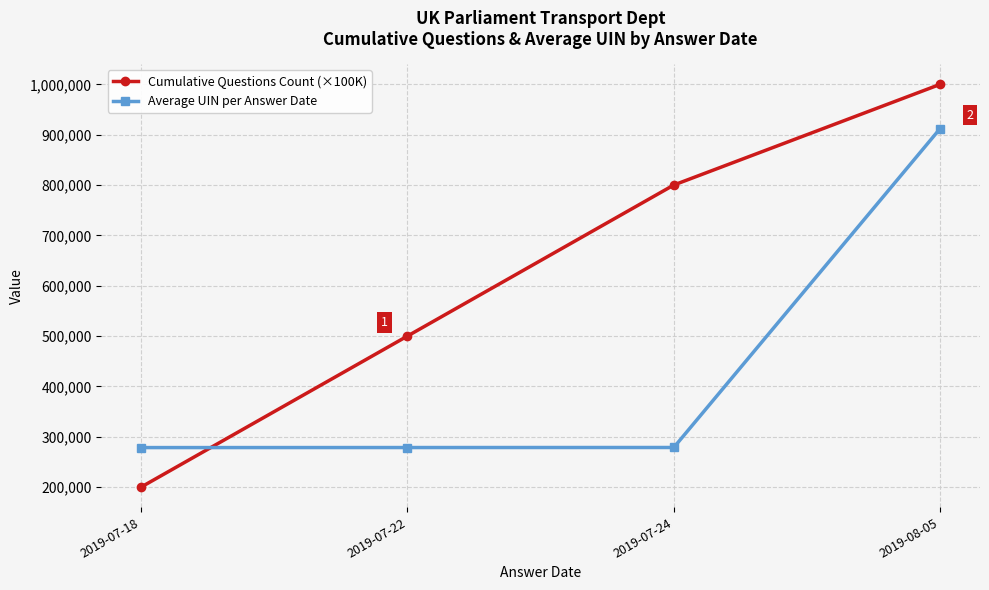

At which label does Average UIN per Answer Date reach its peak?

2019-08-05